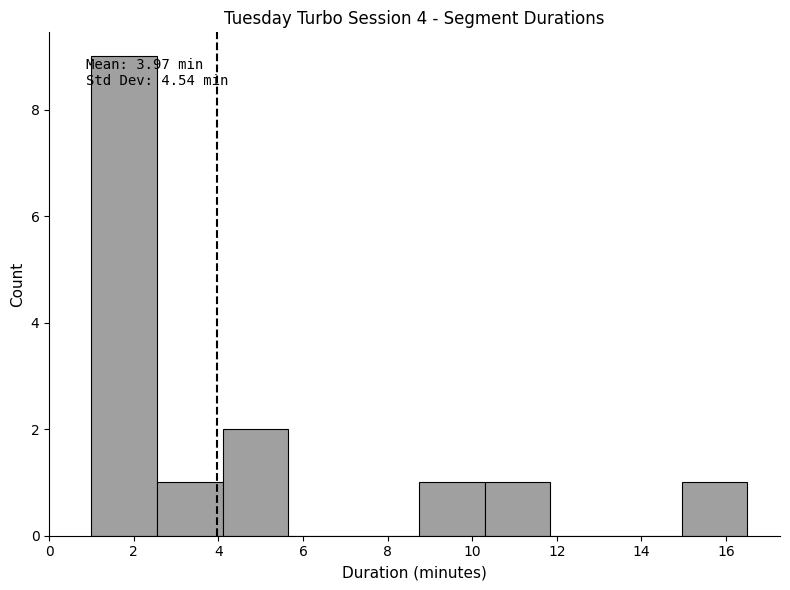

Over which range of the x-axis is the bar tallest?

1.00 to 2.55